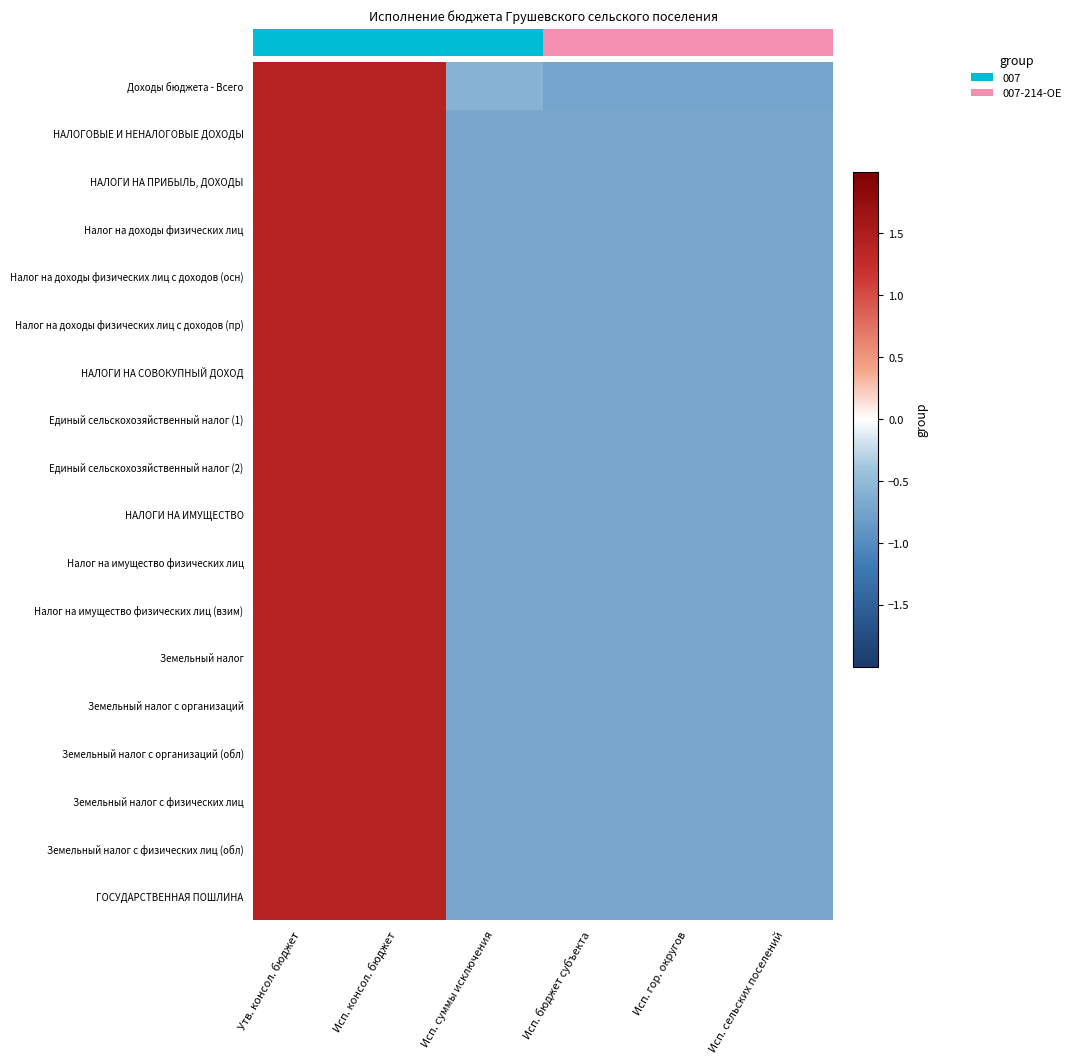

At which category is the sum across all series the highest?

Утв. консол. бюджет